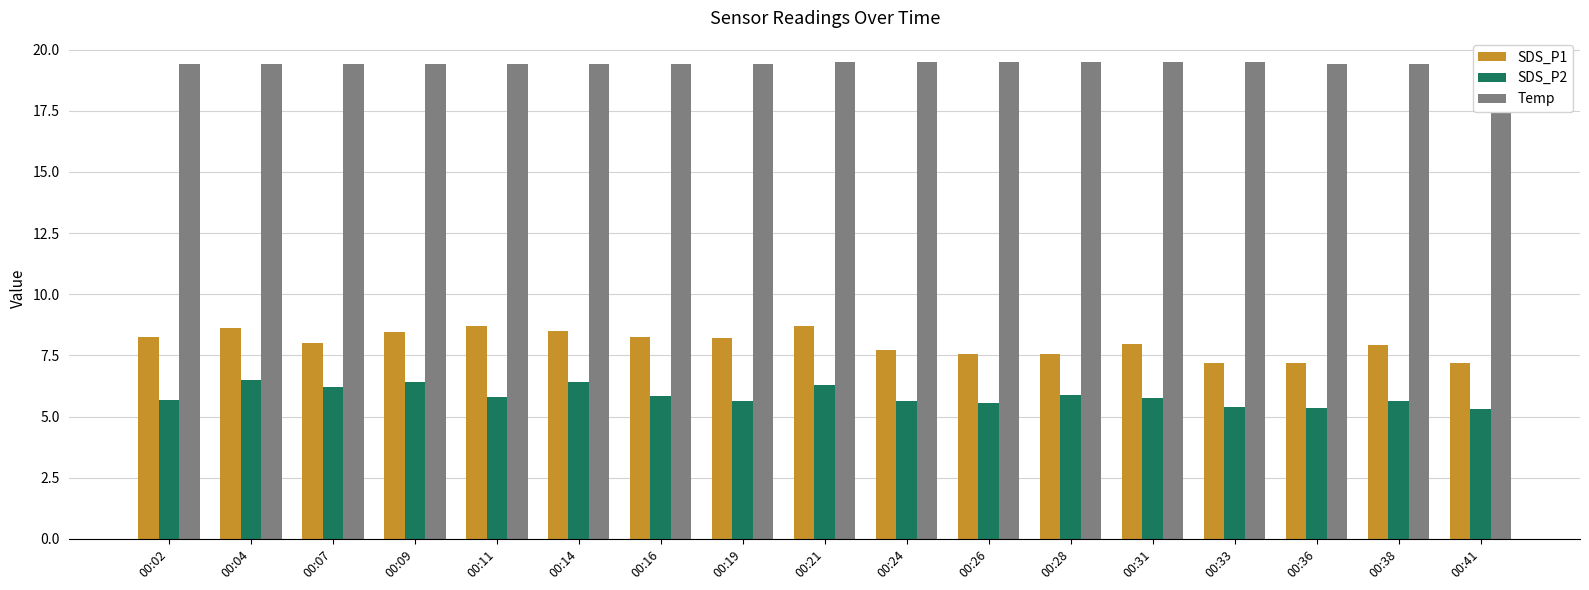

What is the difference between the highest and lowest values at 00:11?

13.6